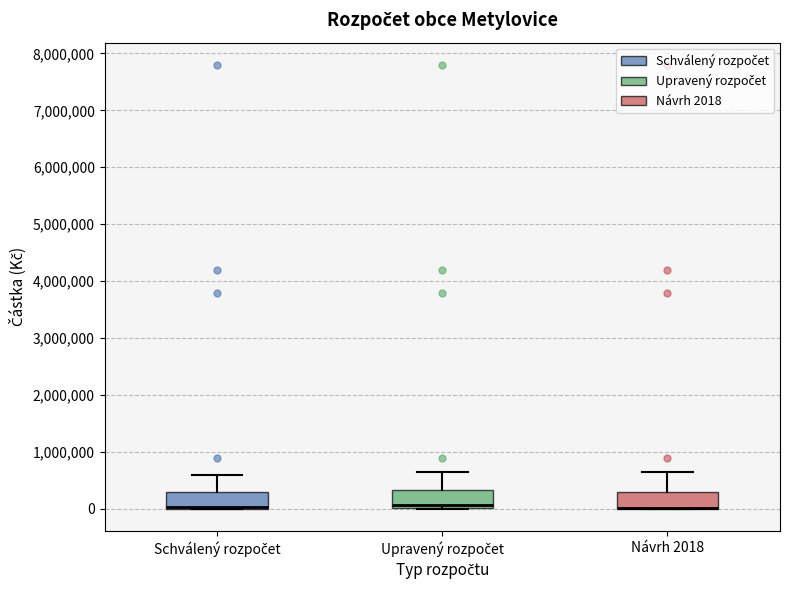

Reading left to right, transcribe this box plot: for each box, give where its median line is, the range the box spans, and where its two whiskers end, as read against the y-axis. The values are not printed on the chart, so give them approximately, as read against the axis.

Schválený rozpočet: median 0 (drawn on the box's lower edge), box 0 to 300000, whiskers 0 to 600000
Upravený rozpočet: median 100000, box 0 to 300000, whiskers 0 to 700000
Návrh 2018: median 0 (drawn on the box's lower edge), box 0 to 300000, whiskers 0 to 700000